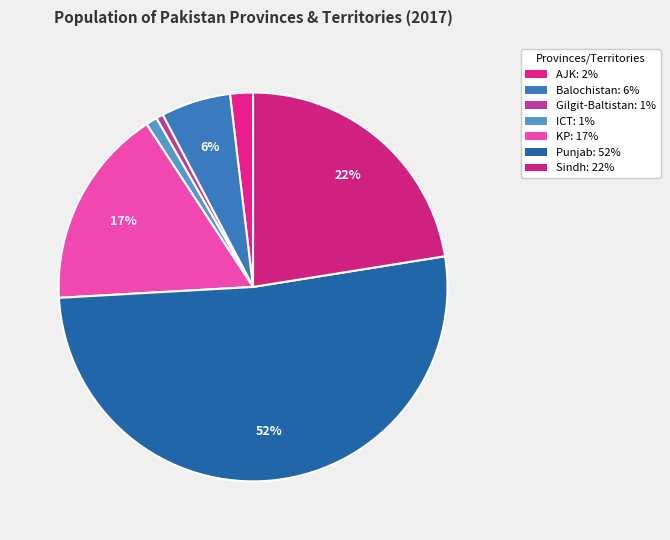

Count the number of slices in the pie.

7